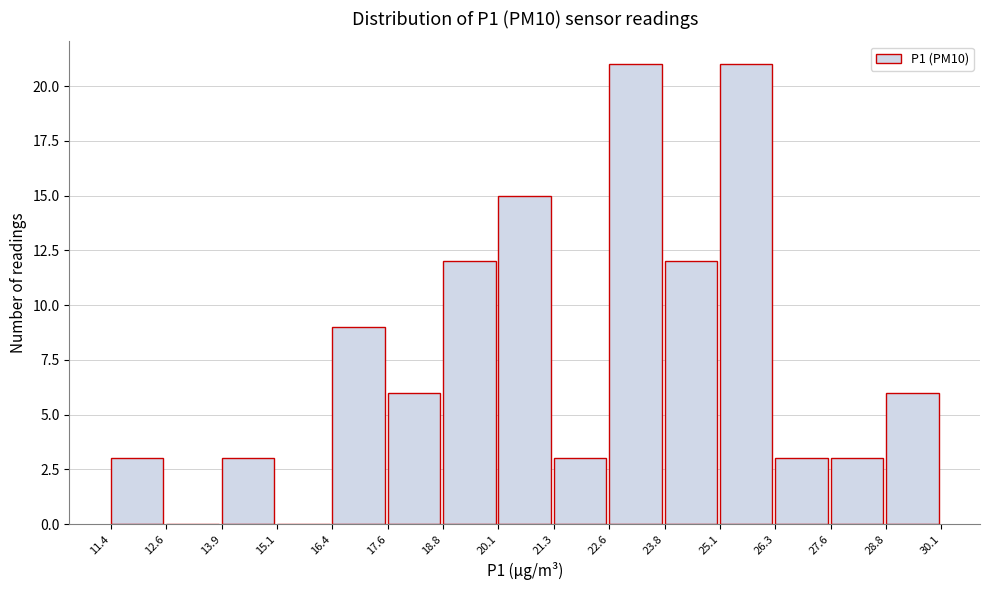

Reading left to right, transcribe this chart: for each bar, give the range it covers on the x-axis and its height. The values are not printed on the chart, so give them approximately, as read against the axis.

11.4 to 12.6: 3
12.6 to 13.9: 0
13.9 to 15.1: 3
15.1 to 16.4: 0
16.4 to 17.6: 9
17.6 to 18.8: 6
18.8 to 20.1: 12
20.1 to 21.3: 15
21.3 to 22.6: 3
22.6 to 23.8: 21
23.8 to 25.1: 12
25.1 to 26.3: 21
26.3 to 27.6: 3
27.6 to 28.8: 3
28.8 to 30.1: 6